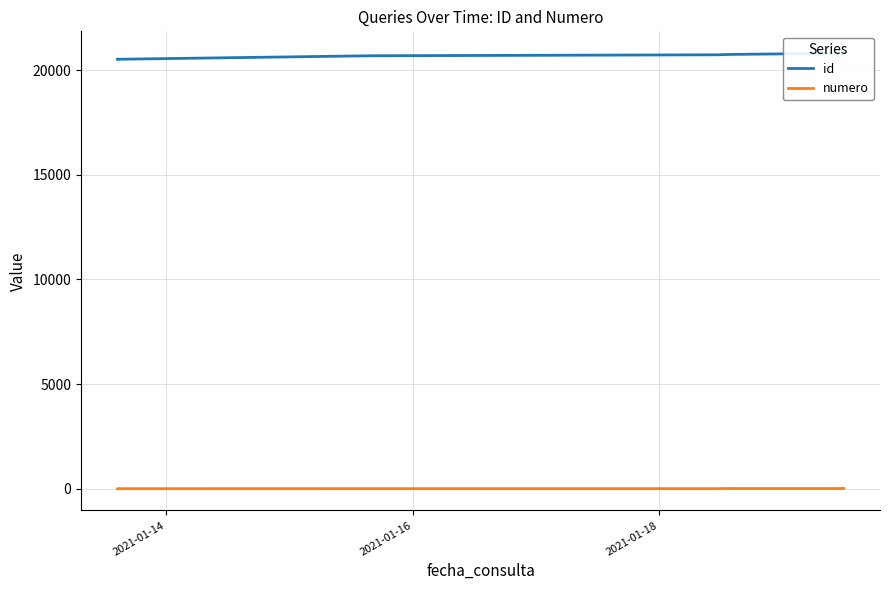

Which series has the largest total across all categories?

id